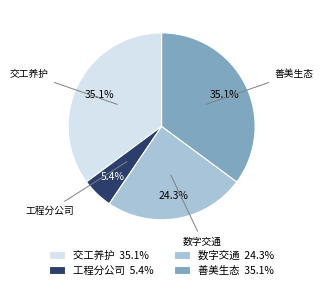

Approximately how many times larger is the value at 善美生态 35.1% compared to 工程分公司 5.4%?

6.5